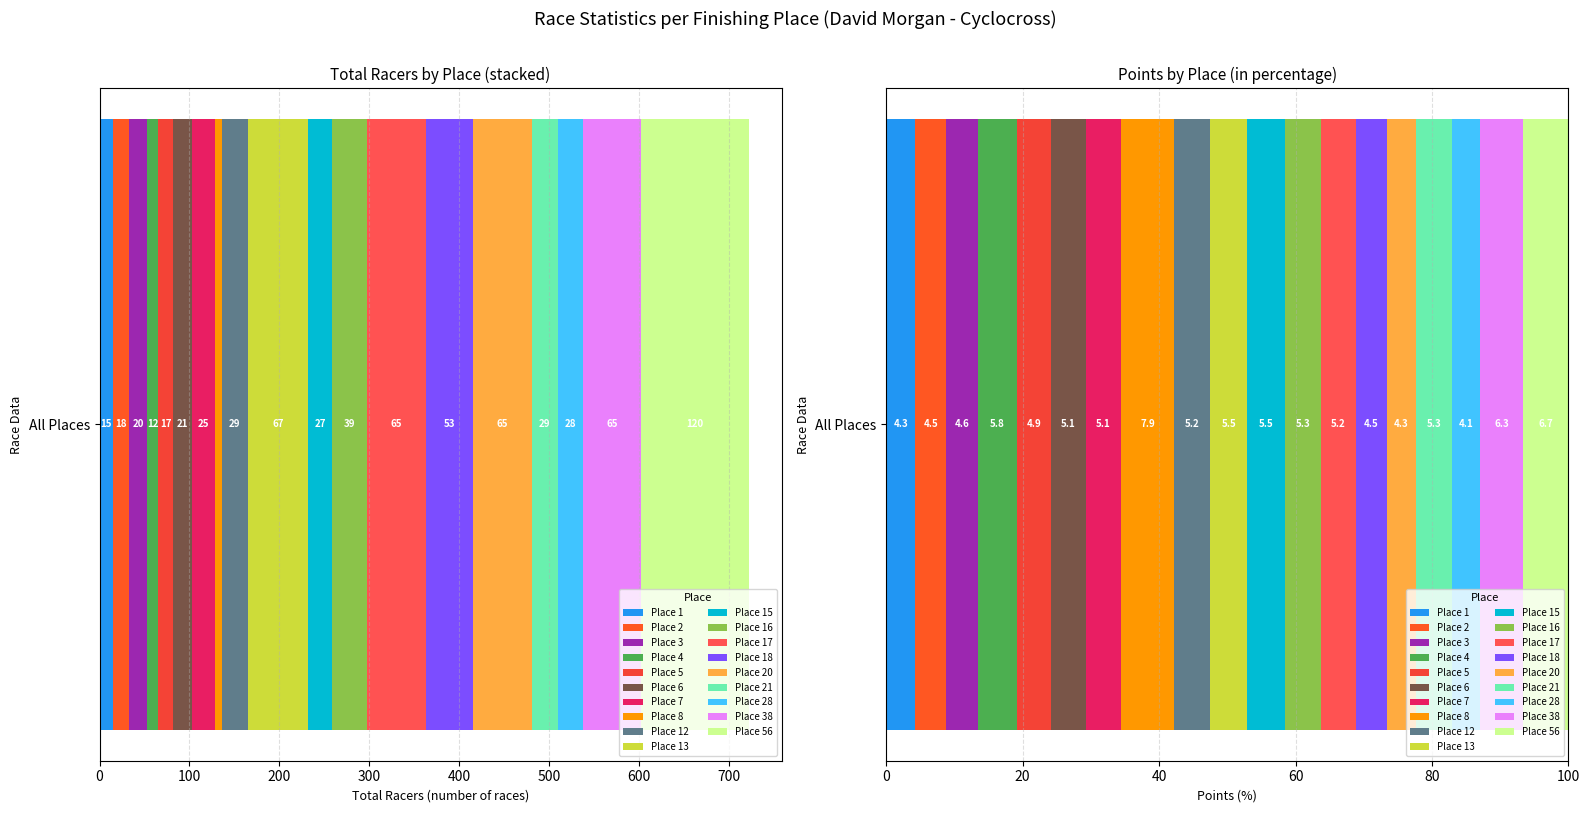

What is the minimum value for Total Racers?

8.0